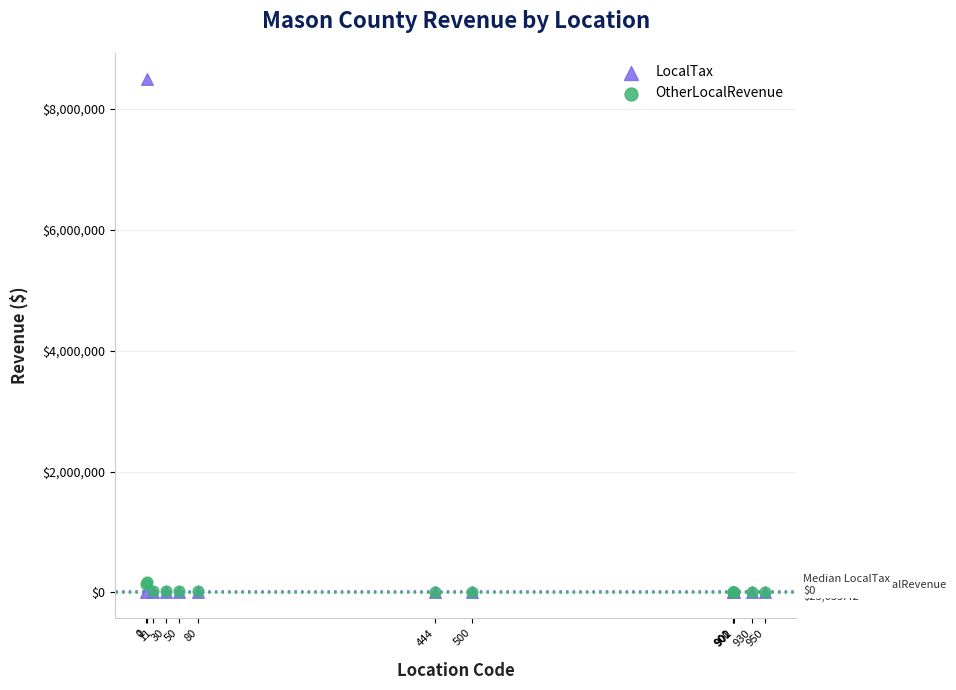

What are all the series names shown in the legend?

LocalTax, OtherLocalRevenue